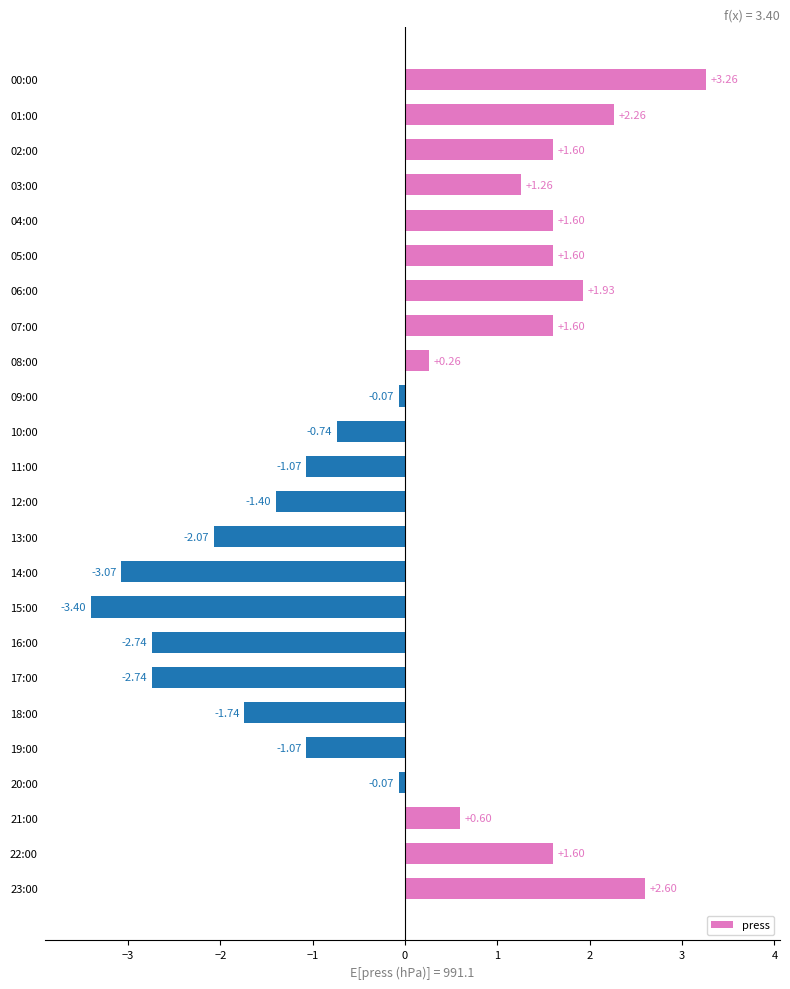

Which has a higher value, 10:00 or 21:00?

21:00